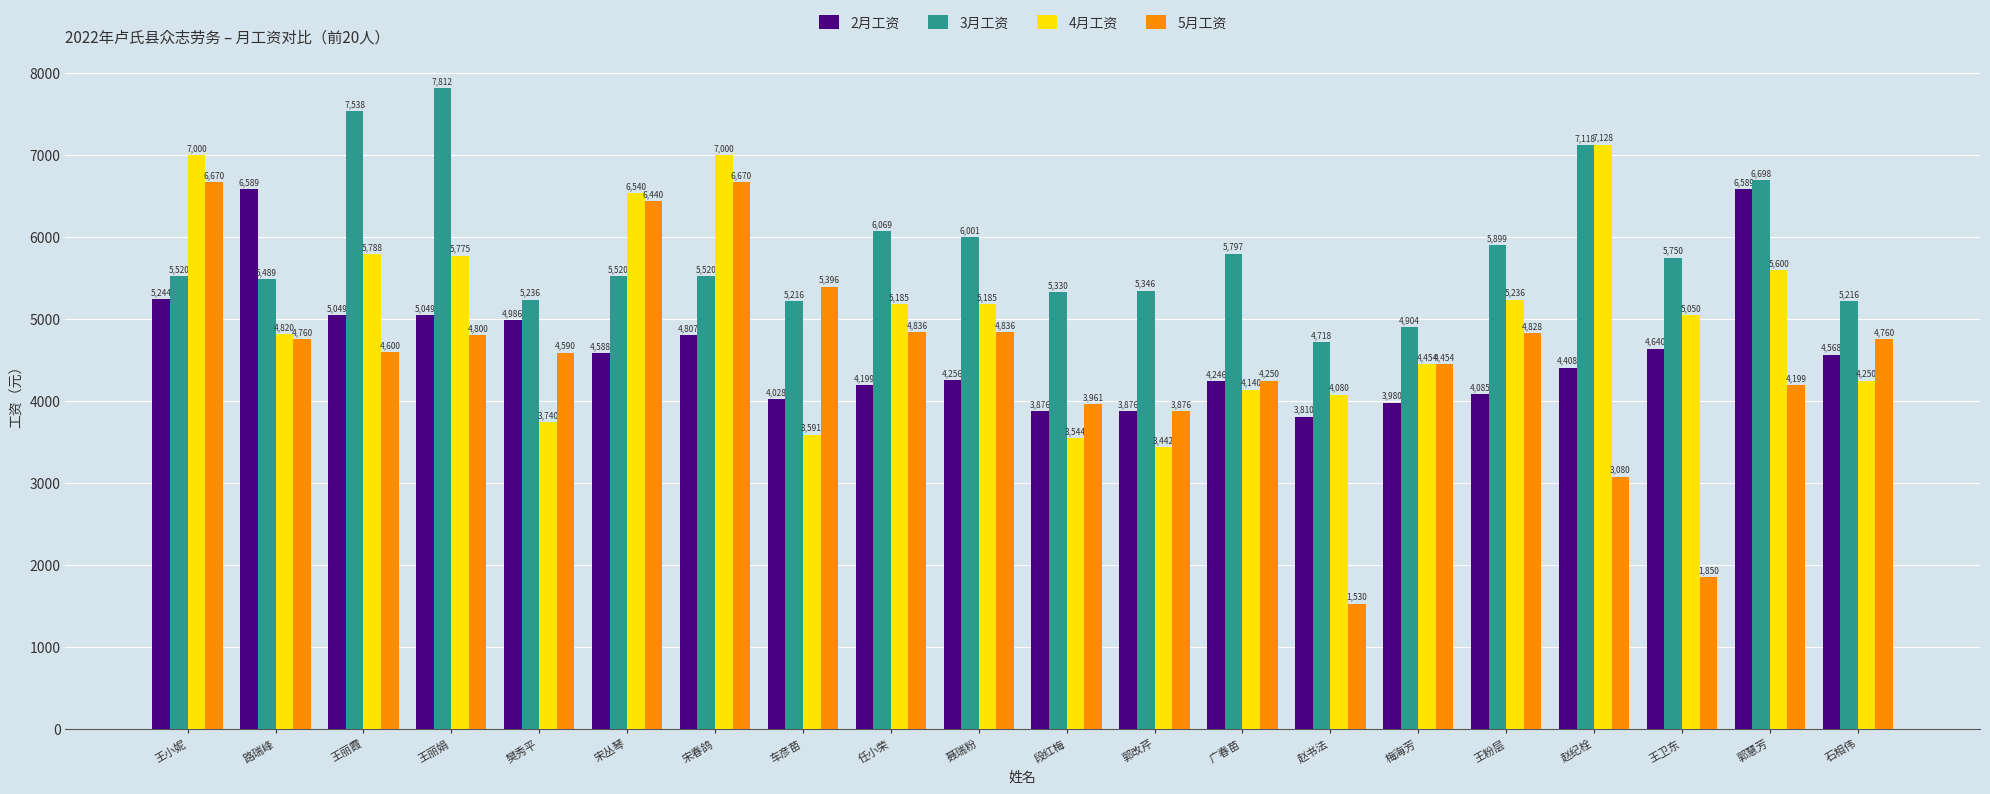

Count the number of data series in this chart.

4